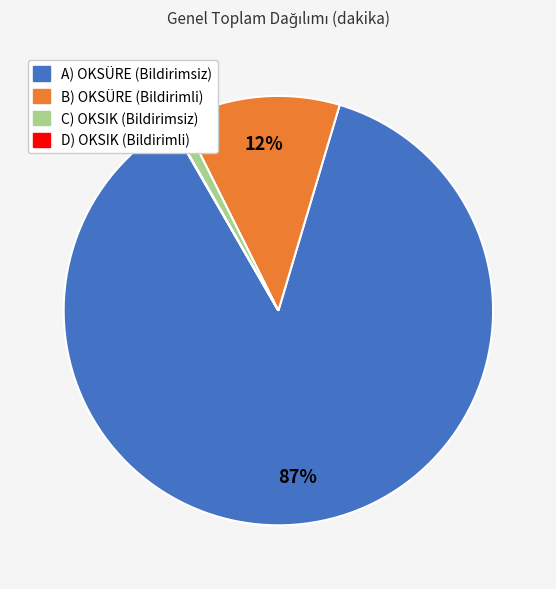

The B) OKSÜRE (Bildirimli) slice represents 27% of the pie. True or false?

False